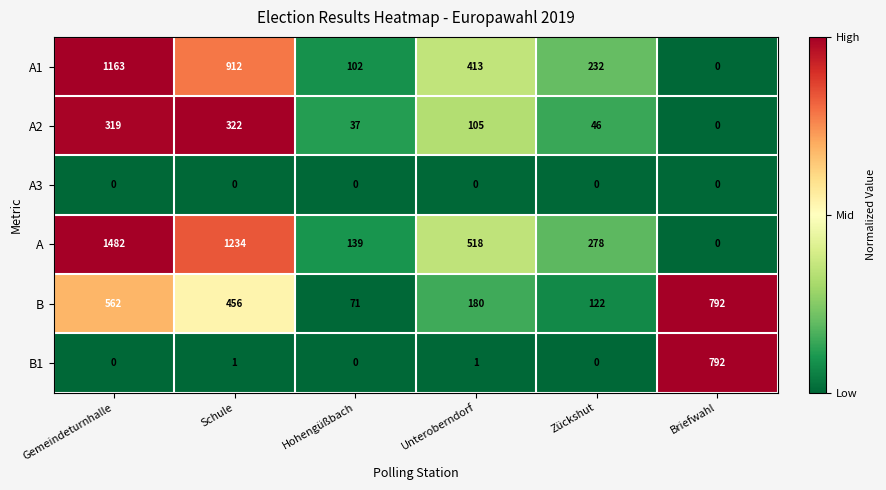

What is the difference between the A1 values at Unteroberndorf and Gemeindeturnhalle?

750